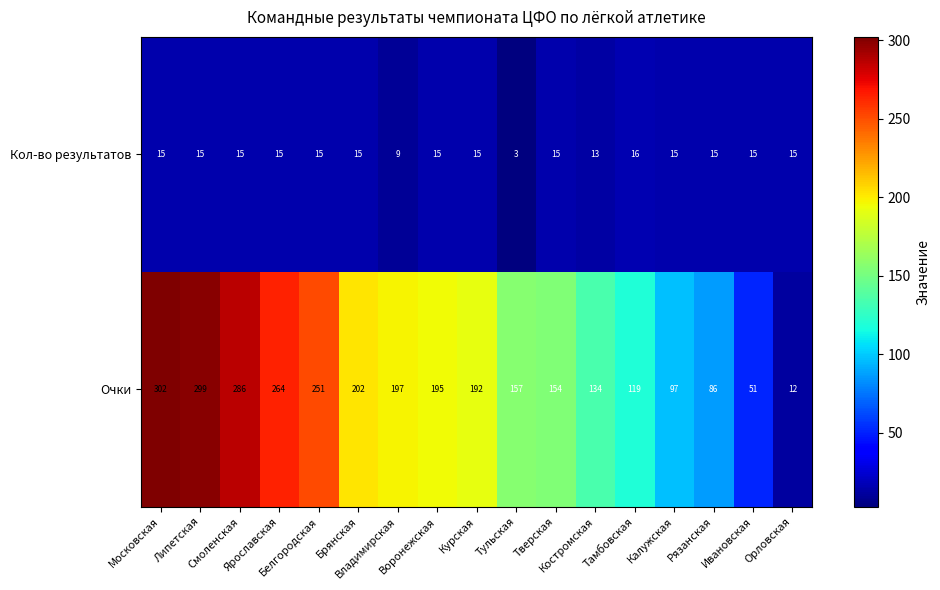

Which series has the widest spread of values?

Очки